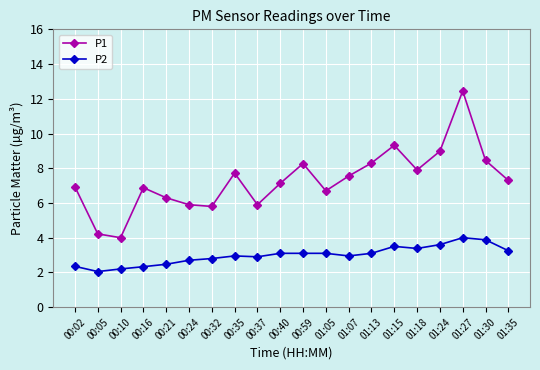

What is the label of the 11th point from the right?

00:40